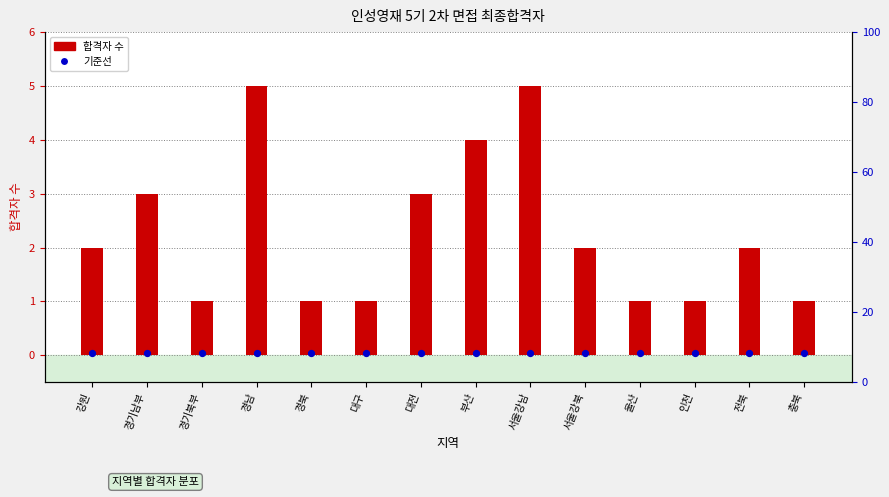

Which series has the largest total across all categories?

합격자 수